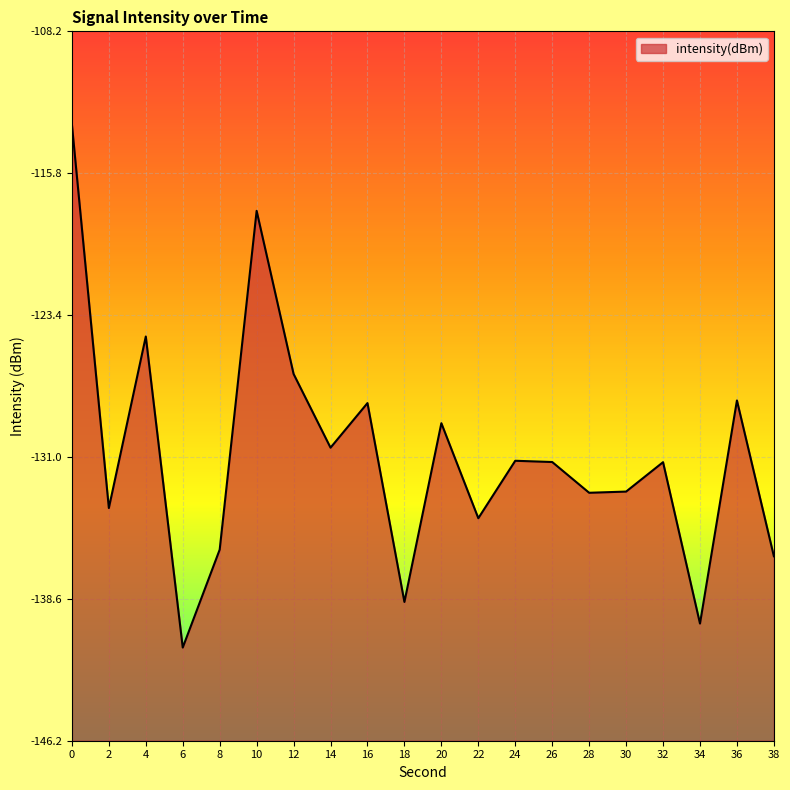

List the labels in order of value, smallest first.

6, 34, 18, 38, 8, 22, 2, 28, 30, 32, 26, 24, 14, 20, 16, 36, 12, 4, 10, 0